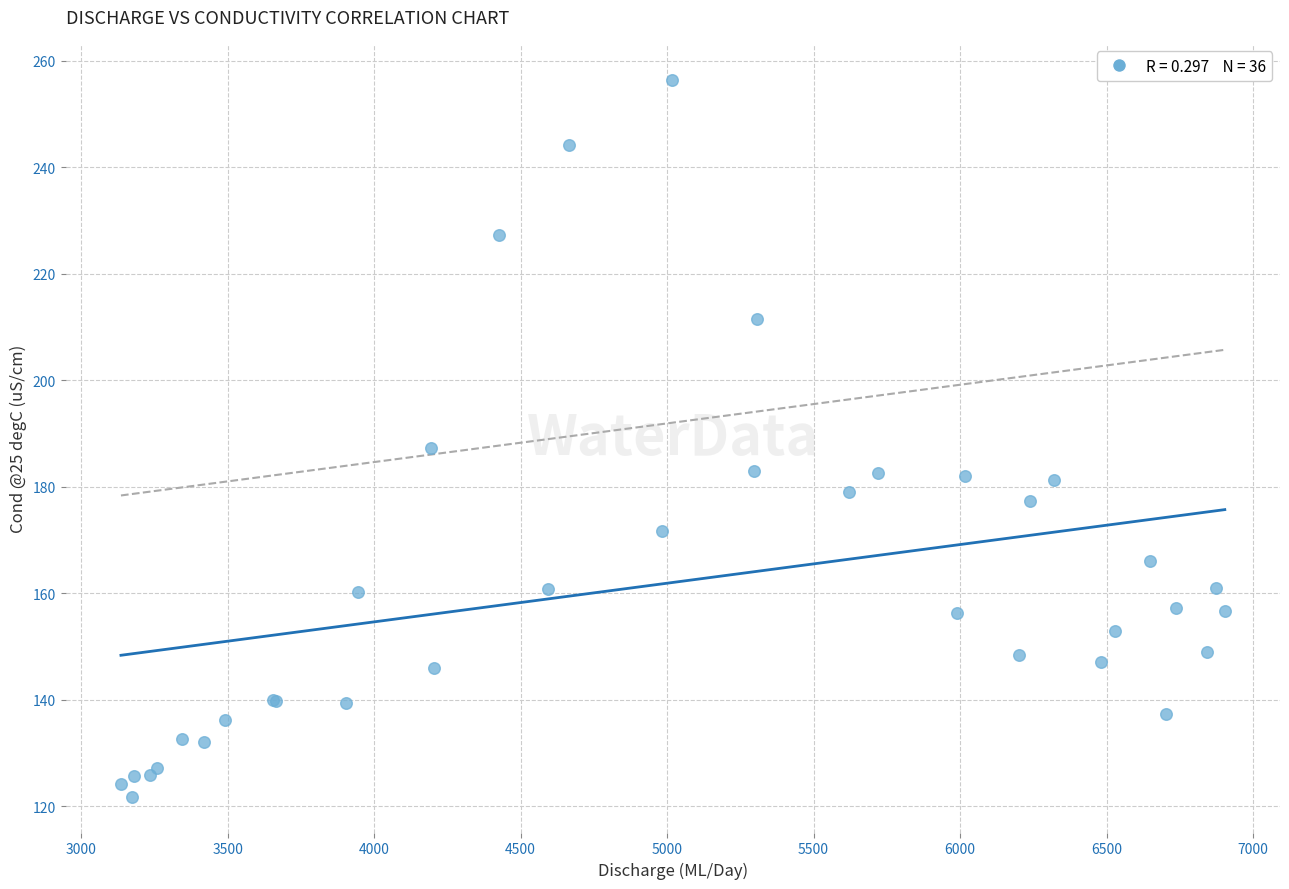

What Y value in the scatter plot is closest to 189?

187.3